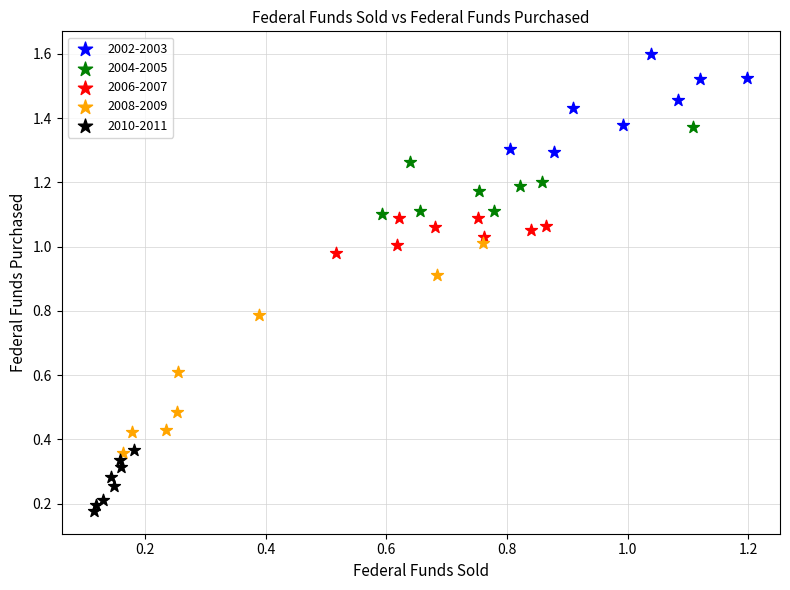

Which series has the widest spread of Y values?

2008-2009